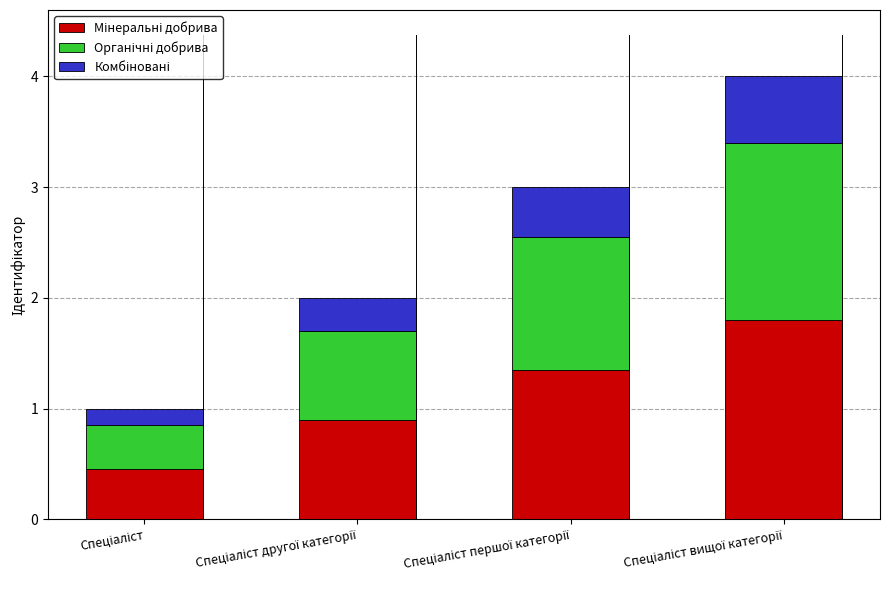

Is it true that Органічні добрива equals 0.3 at Спеціаліст першої категорії?

False